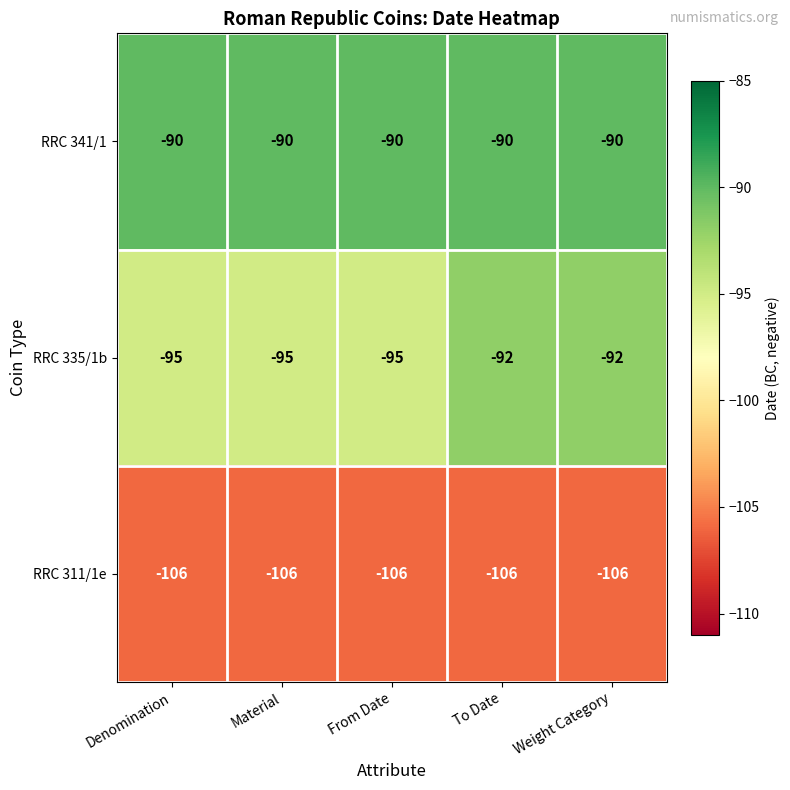

Which series changed the most between Material and Weight Category?

RRC 335/1b